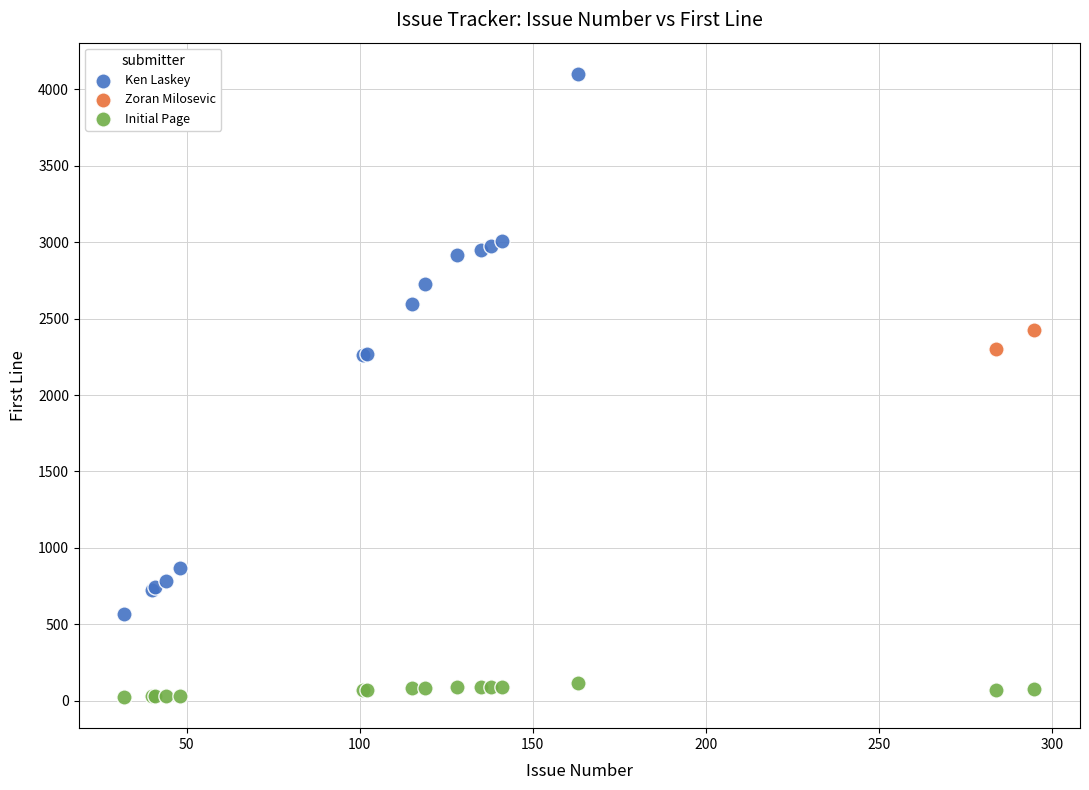

What are all the series names shown in the legend?

Ken Laskey, Zoran Milosevic, Initial Page